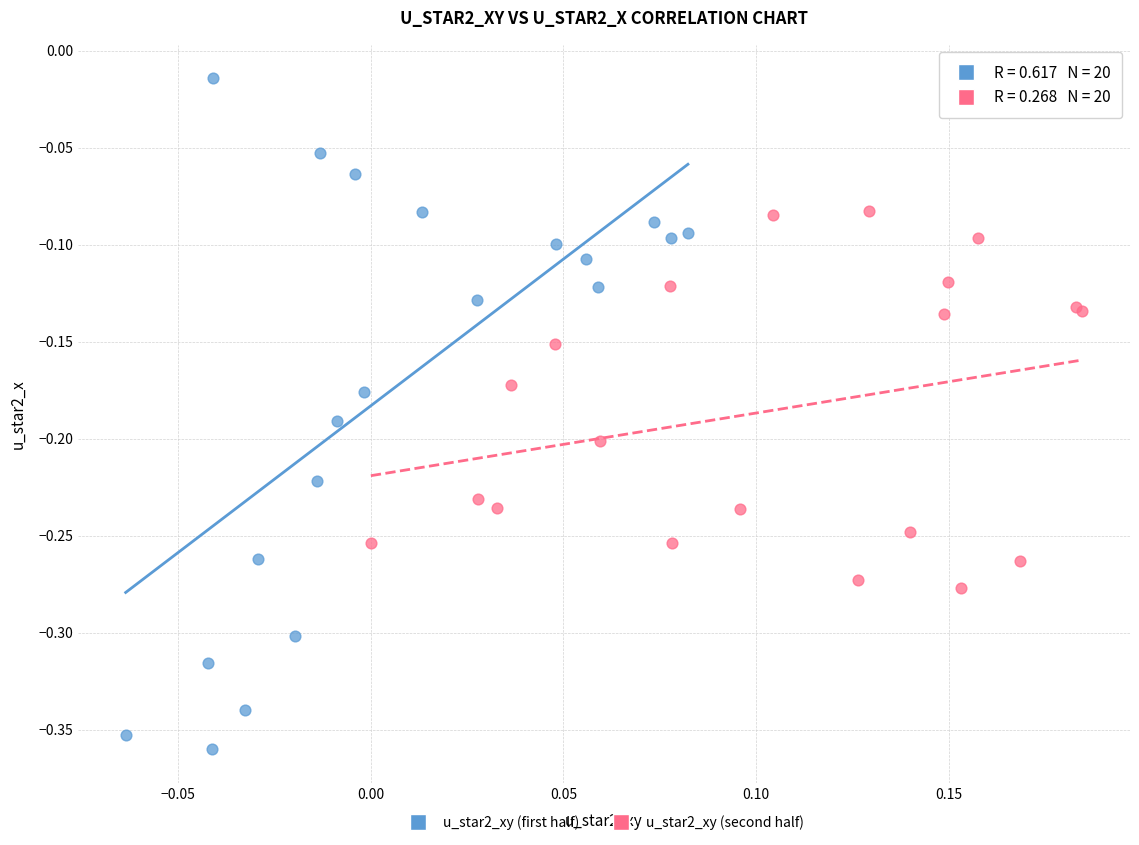

Which series contains the lowest Y value?

u_star2_xy (first half)